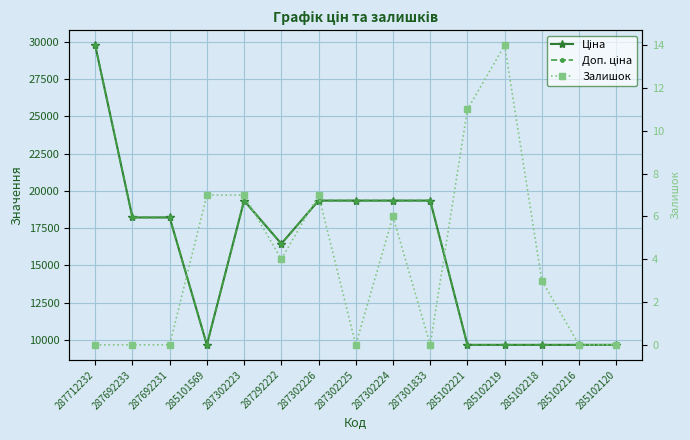

Reading right to left, list all the values displayed in this chart.

Ціна: 9664.7	9664.7	9664.7	9664.7	9664.7	19343.1	19343.1	19343.1	19343.1	16448.2	19343.1	9664.7	18212.0	18212.0	29761.5
Доп. ціна: 9664.7	9664.7	9664.7	9664.7	9664.7	19343.1	19343.1	19343.1	19343.1	16448.2	19343.1	9664.7	18212.0	18212.0	29761.5
Залишок: 0.0	0.0	3.0	14.0	11.0	0.0	6.0	0.0	7.0	4.0	7.0	7.0	0.0	0.0	0.0